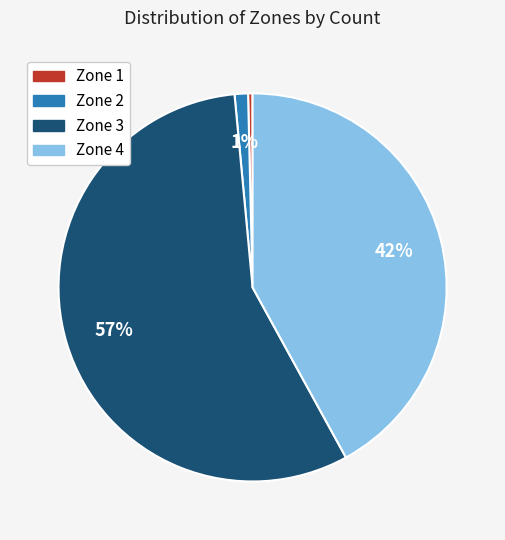

Which category has the smallest portion of the pie?

Zone 1